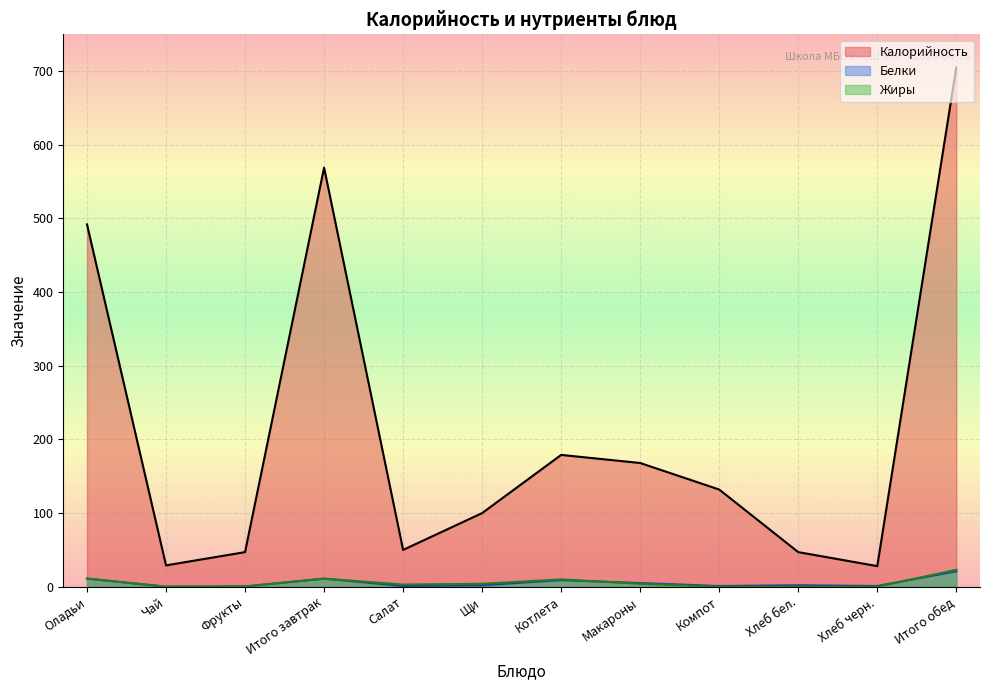

After their last crossing, which series has the higher values: Белки or Жиры?

Жиры